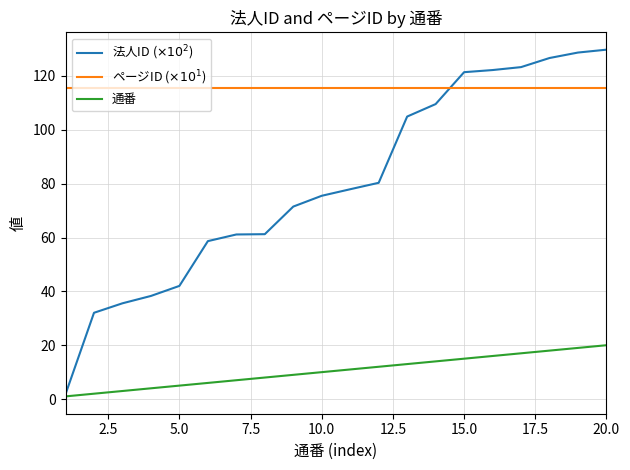

List the series in order of their peak value, highest first.

法人ID ($\times10^2$), ページID ($\times10^1$), 通番